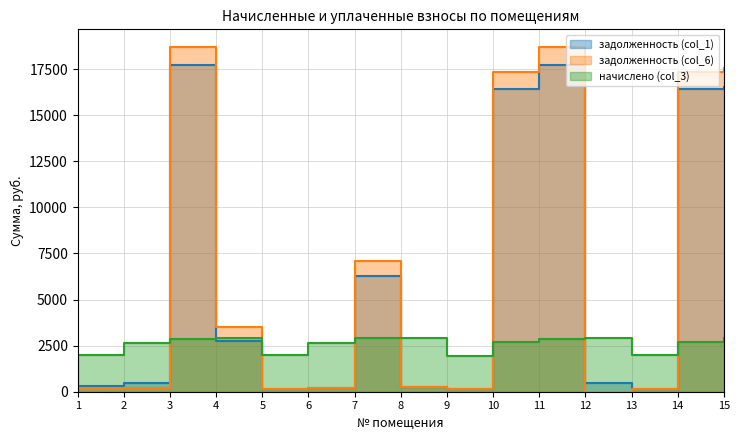

What is the spread (max minus min) of values at 12?

2912.9